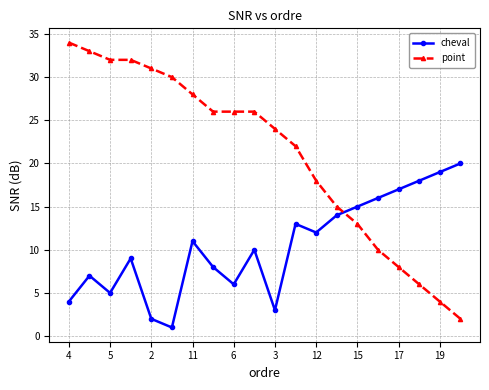

Which series has the largest total across all categories?

point